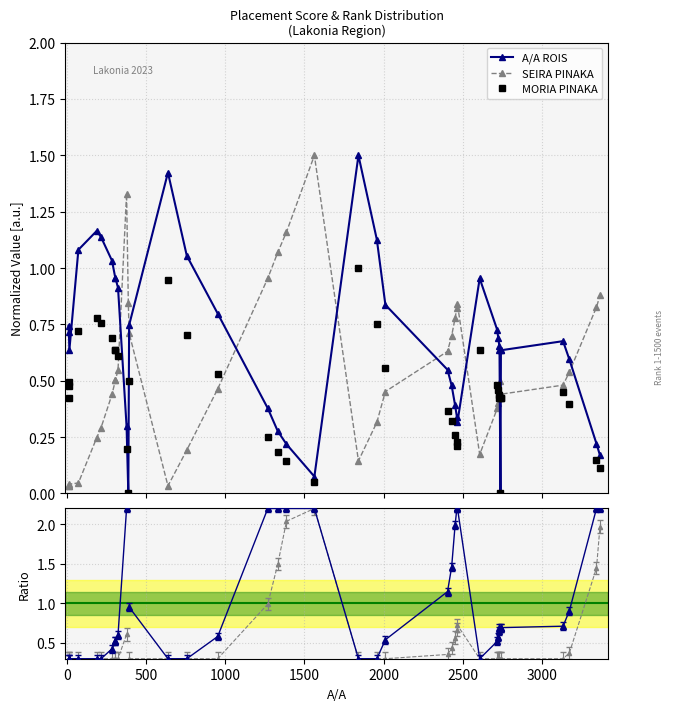

In SEIRA PINAKA, how many points are lower than both neighbors (excluding endpoints)?

4